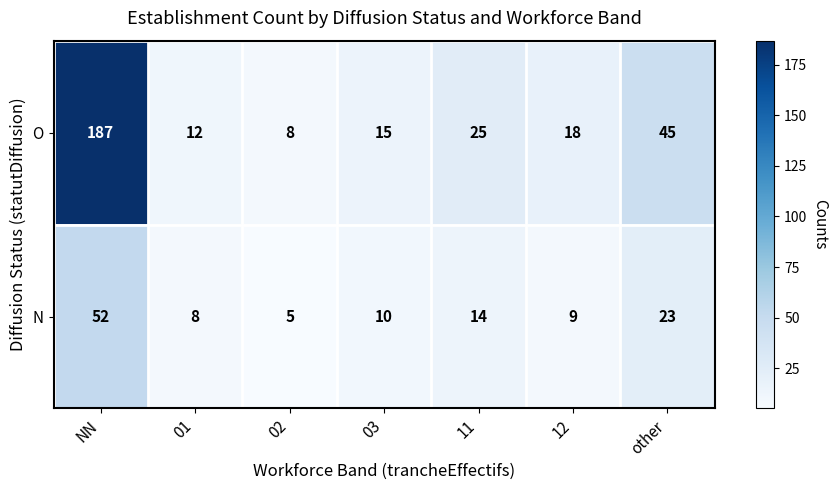

Which series has the largest total across all categories?

O